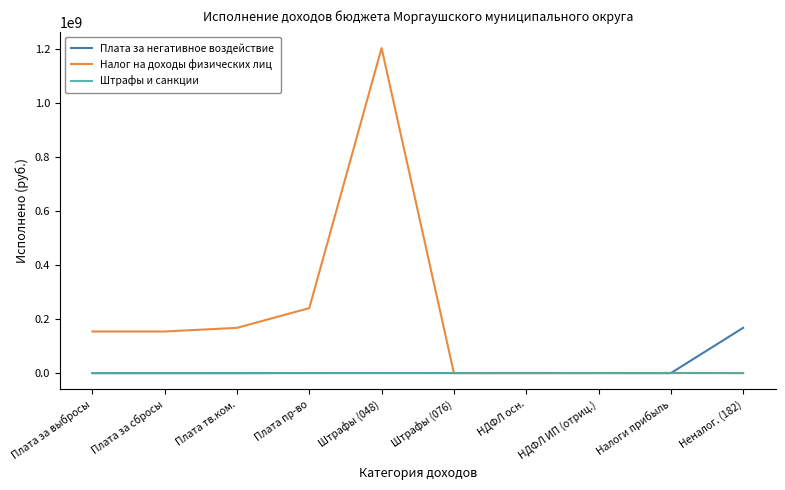

The Налог на доходы физических лиц series shows 42692828.6 at Плата за сбросы. True or false?

False